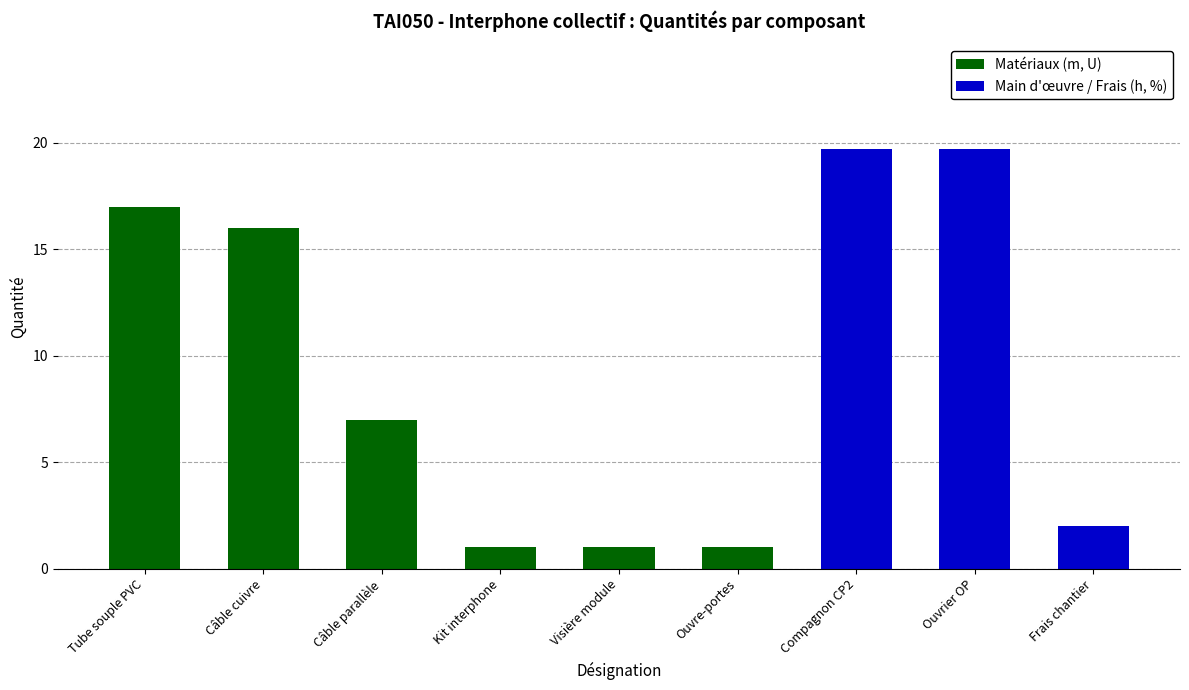

Does the chart contain stacked bars?

No